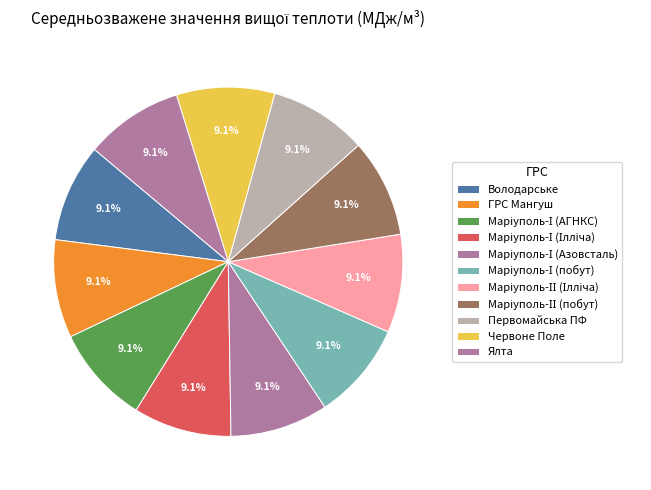

What percentage is the Маріуполь-ІІ (Ілліча) slice, to the nearest percent?

9%